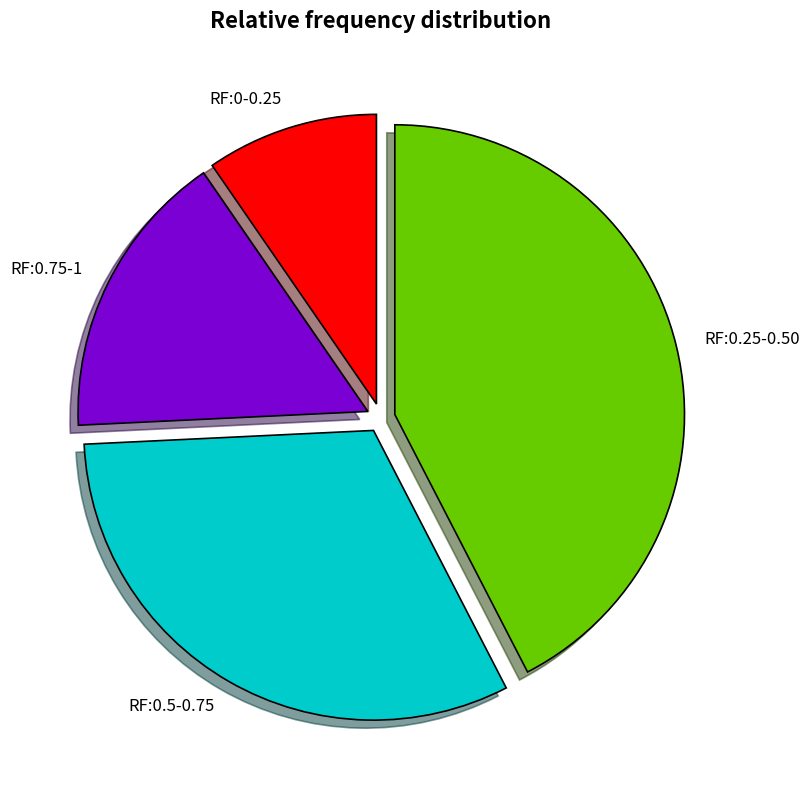

Combined, do RF:0.75-1 and RF:0.5-0.75 account for over 50%?

No